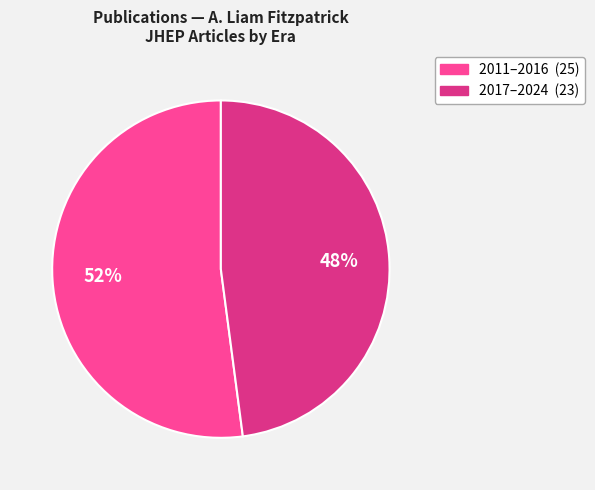

Is there any slice that represents more than half of the pie?

Yes